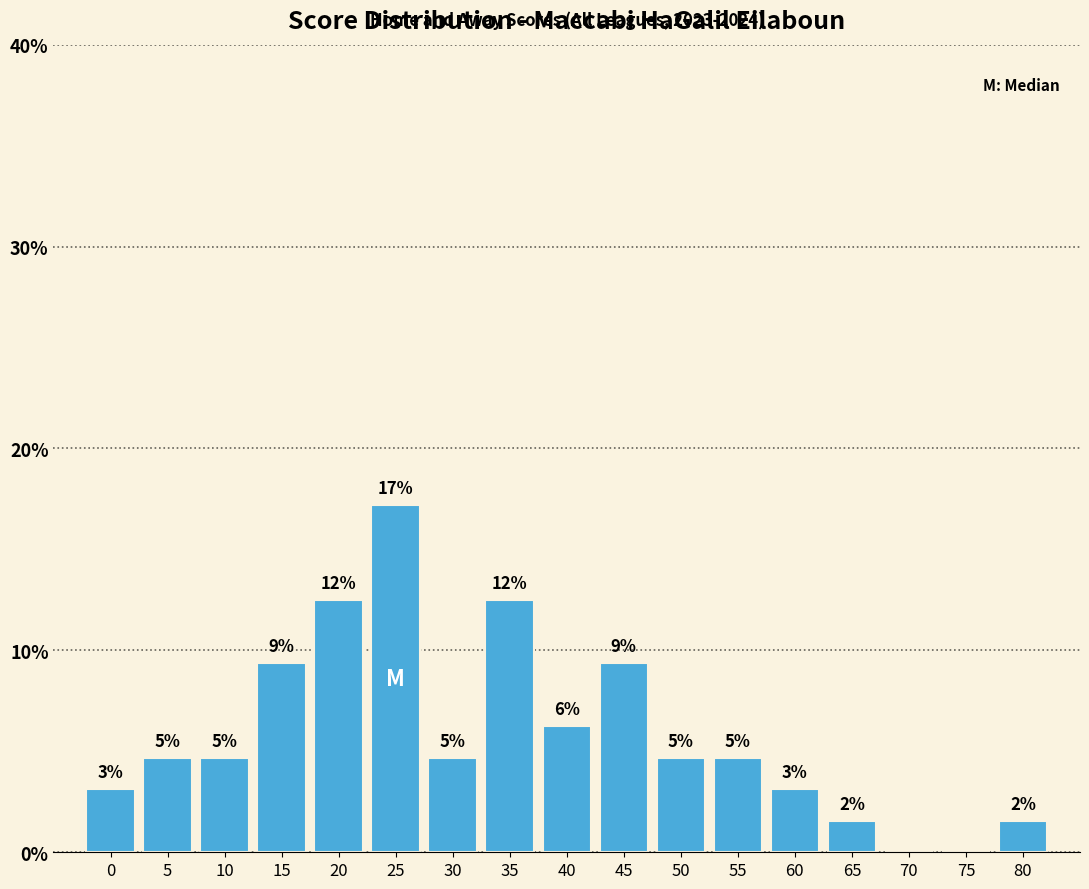

Are the bars horizontal?

No